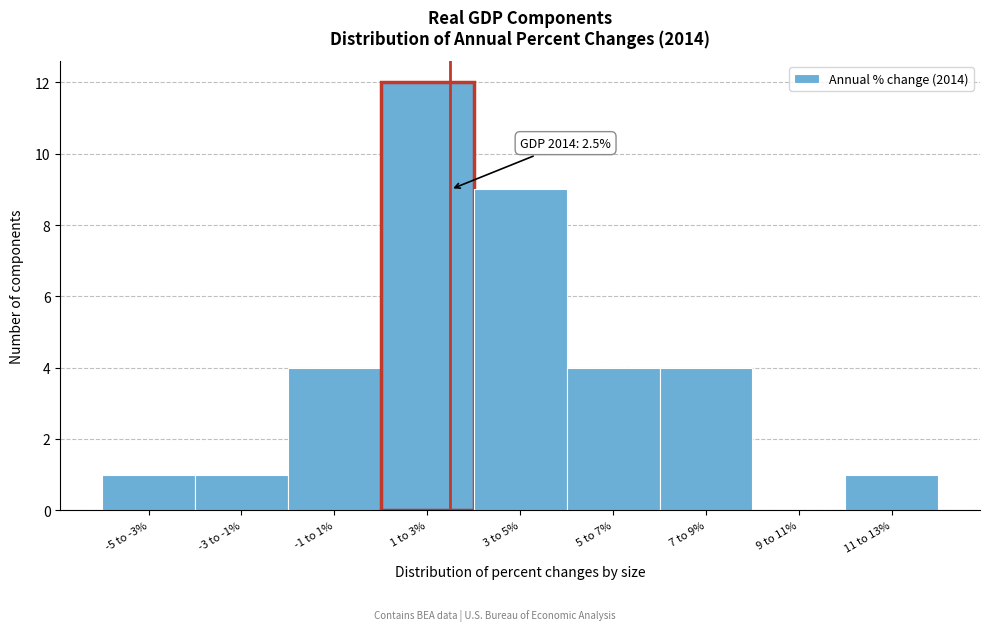

Reading right to left, list all the values displayed in this chart.

11 to 13%=1	9 to 11%=0	7 to 9%=4	5 to 7%=4	3 to 5%=9	1 to 3%=12	-1 to 1%=4	-3 to -1%=1	-5 to -3%=1